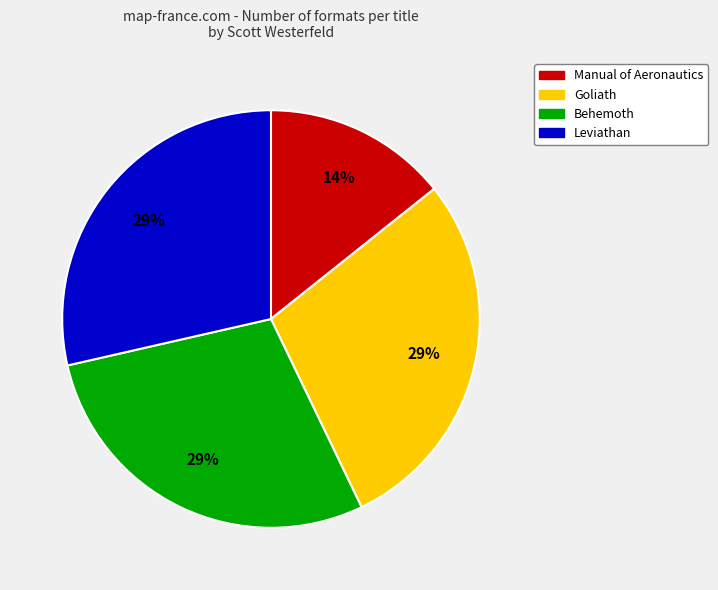

The Leviathan slice represents 29% of the pie. True or false?

True